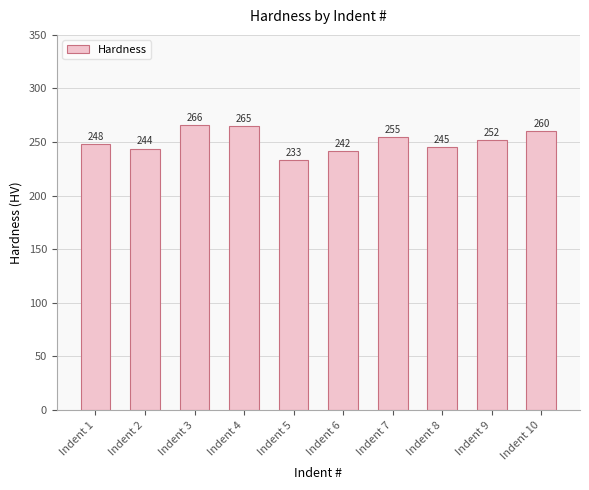

Is it true that the value at Indent 7 is 255?

True